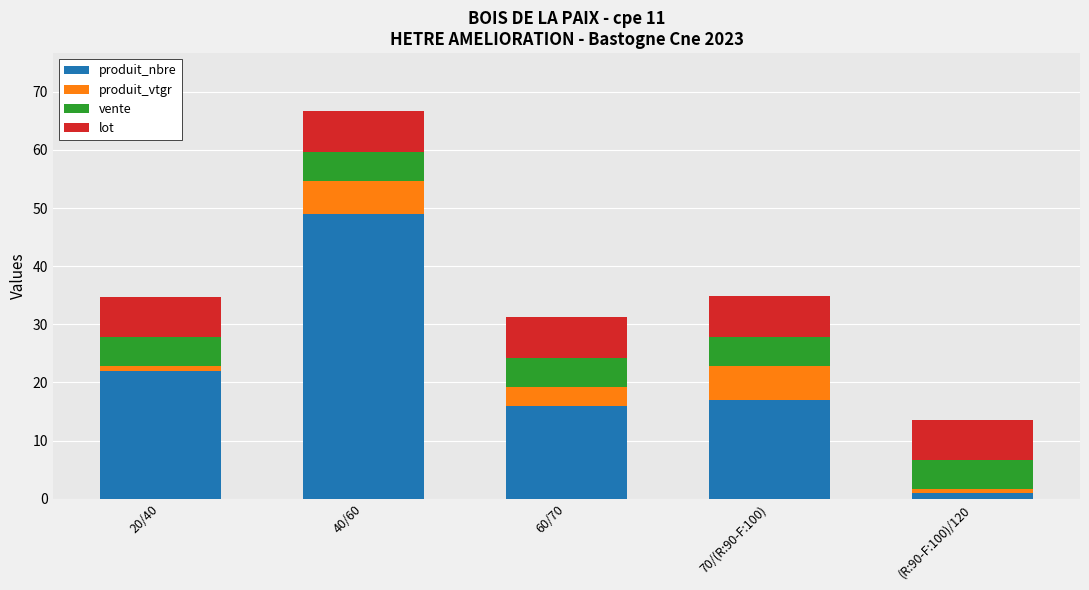

What is the total value across all series at 70/(R:90-F:100)?

34.8